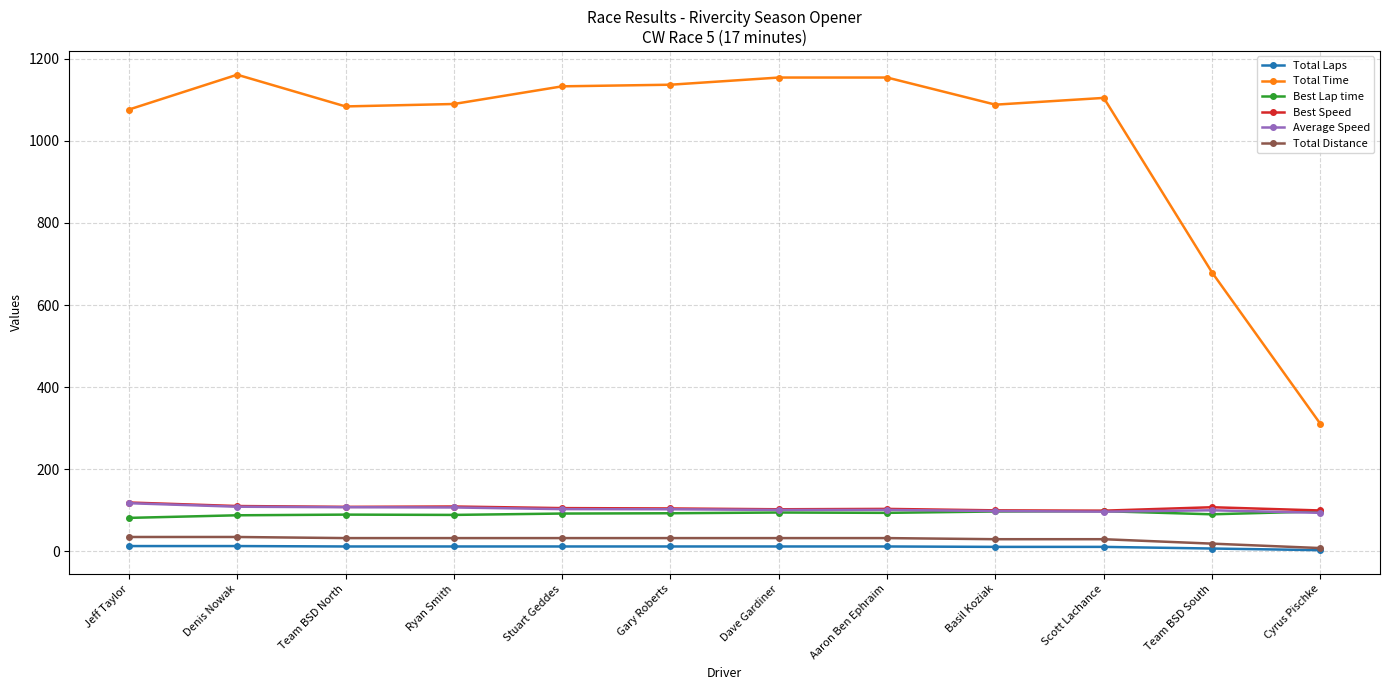

Is it true that Total Time equals 1132.8 at Stuart Geddes?

True